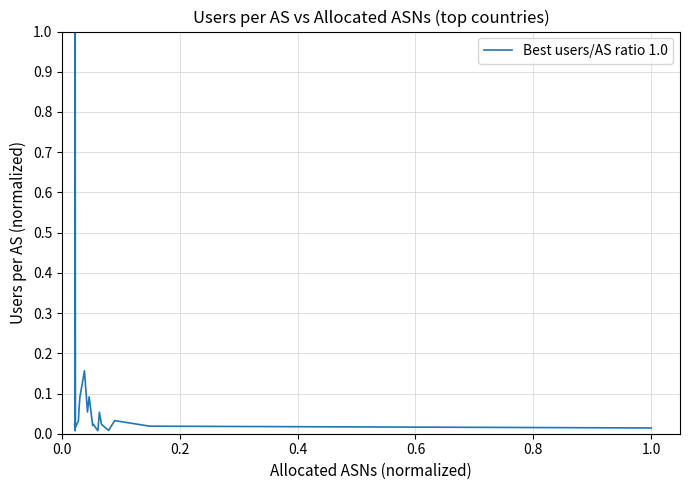

What is the greatest value displayed?

1.0